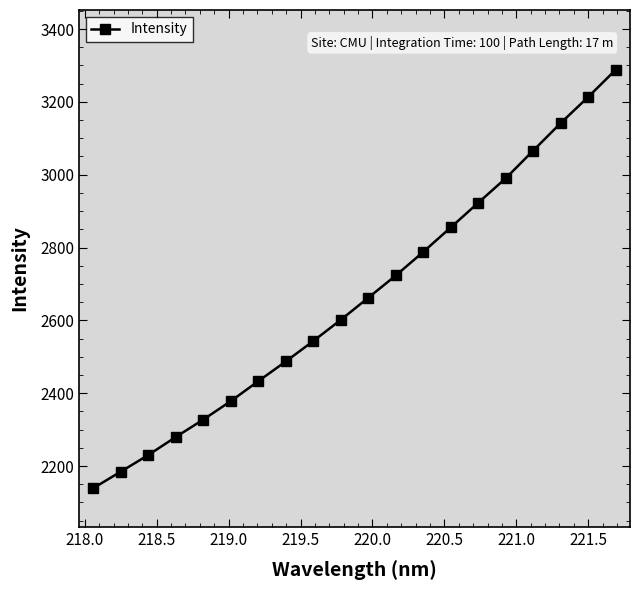

What is the value of the 19th point from the left?

3213.3